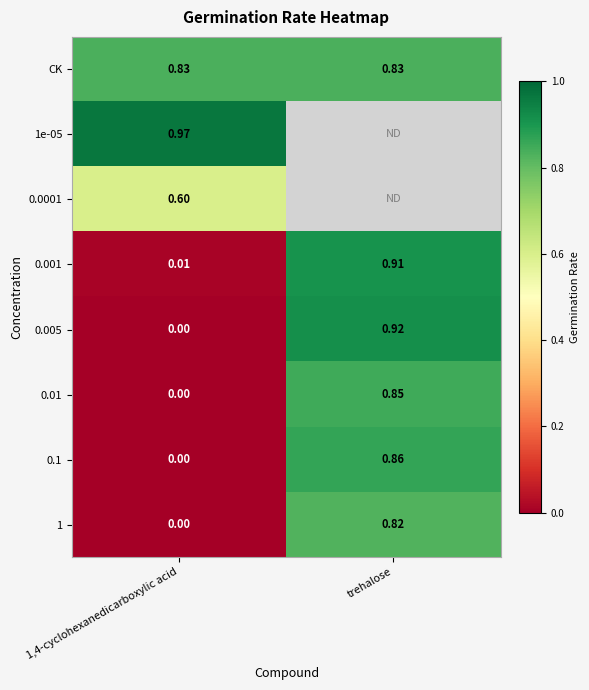

Is the value of 1 at 1,4-cyclohexanedicarboxylic acid greater than the value of 0.0001 at 1,4-cyclohexanedicarboxylic acid?

No